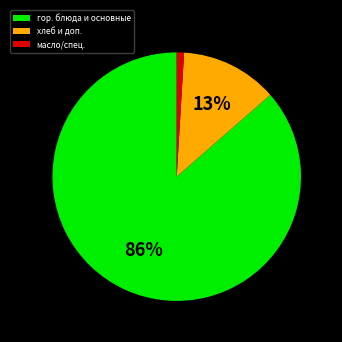

Is the sum of масло/спец. and гор. блюда и основные greater than half?

Yes